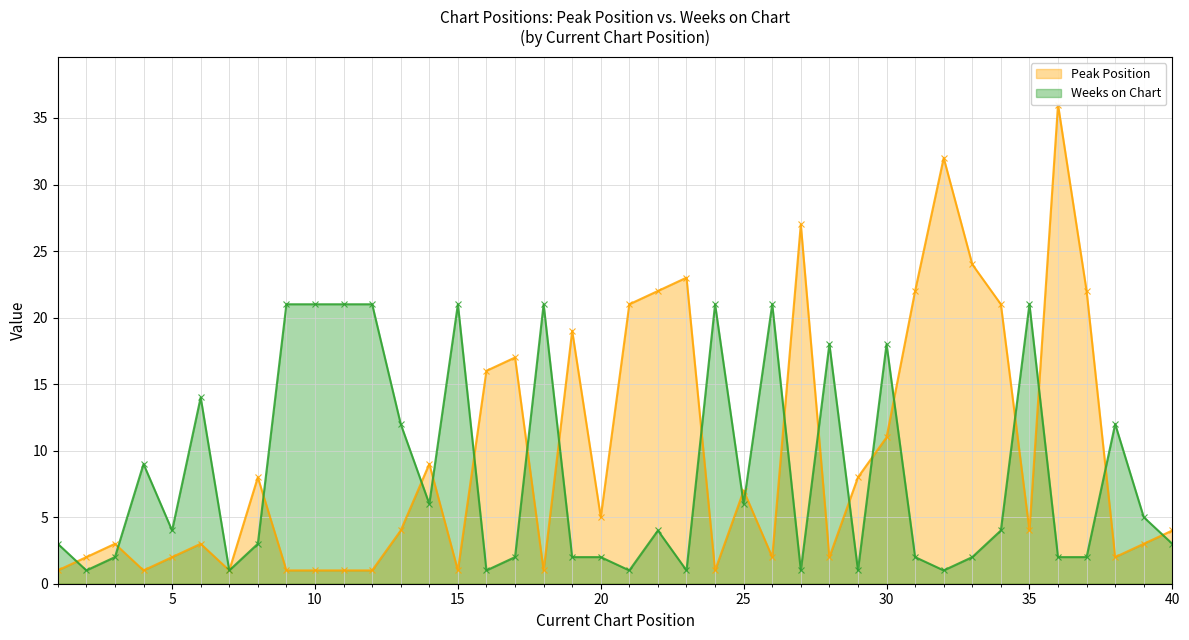

Which series has the largest total across all categories?

Peak Position